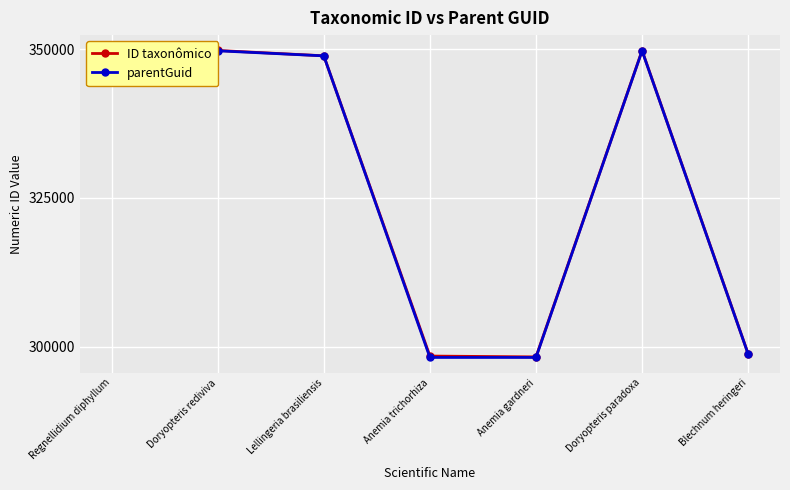

At which label does parentGuid reach its minimum?

Anemia trichorhiza